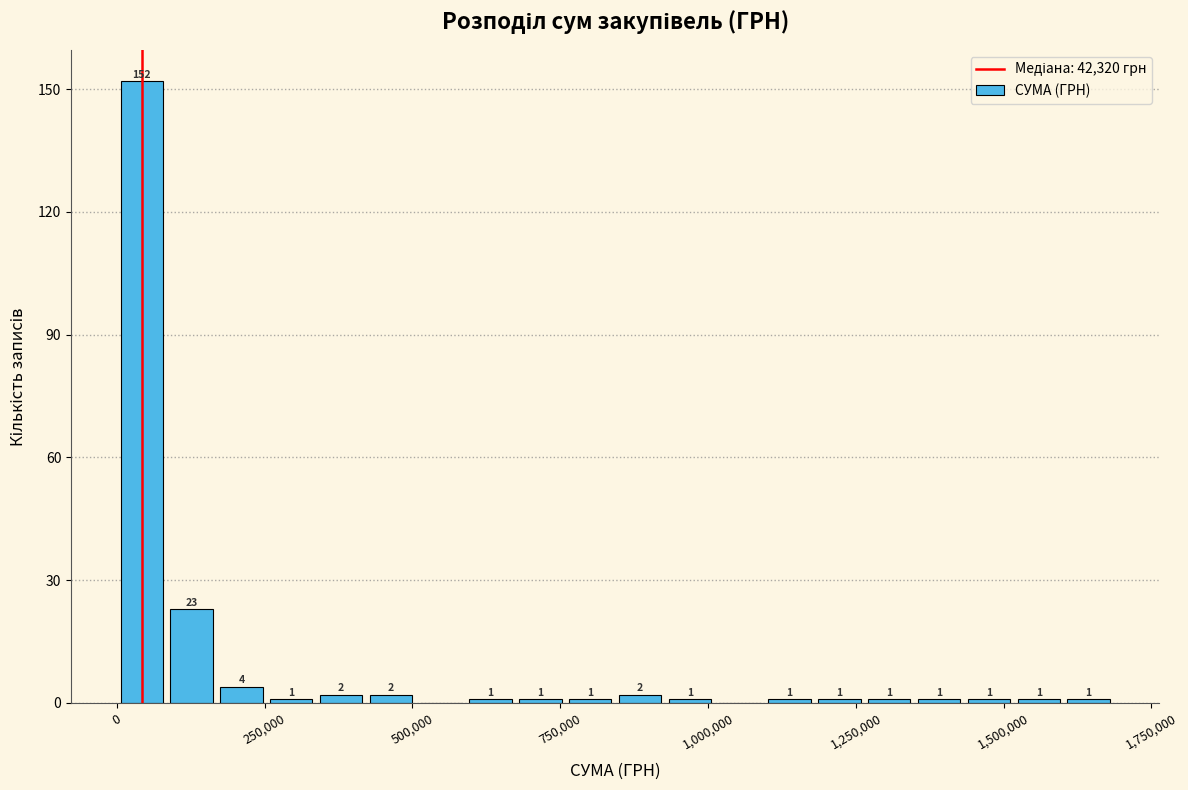

Around what value on the x-axis is the tallest bar? Give the approximate position of its centre, as read against the axis.

50000